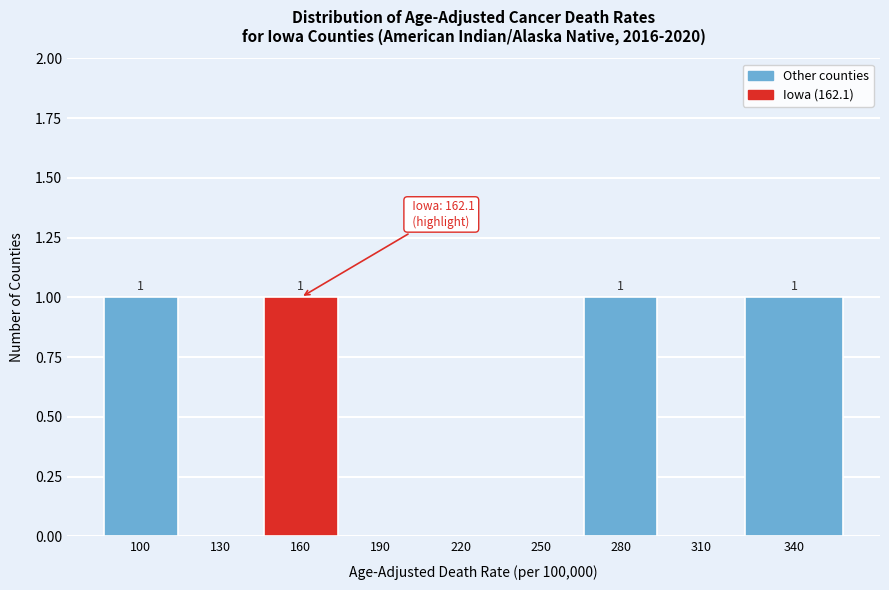

Reading left to right, what are all the values shown in this chart?

100=1	130=0	160=1	190=0	220=0	250=0	280=1	310=0	340=1